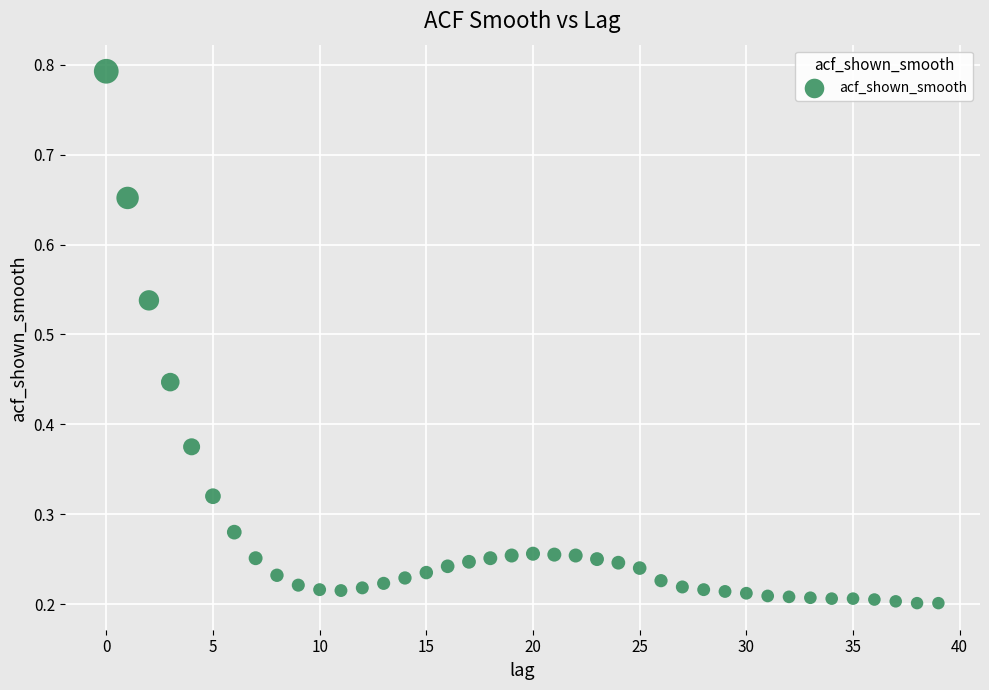

What is the range of Y values (max minus min)?

0.6